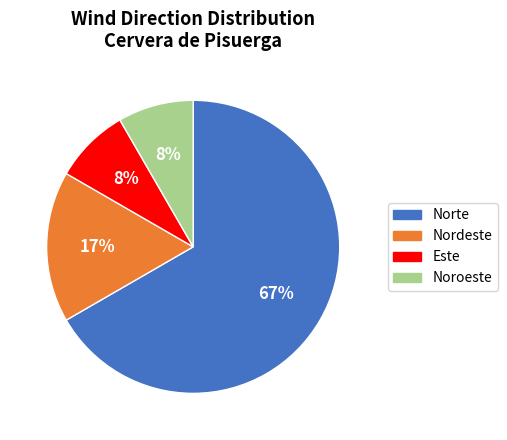

Is there any slice that represents more than half of the pie?

Yes